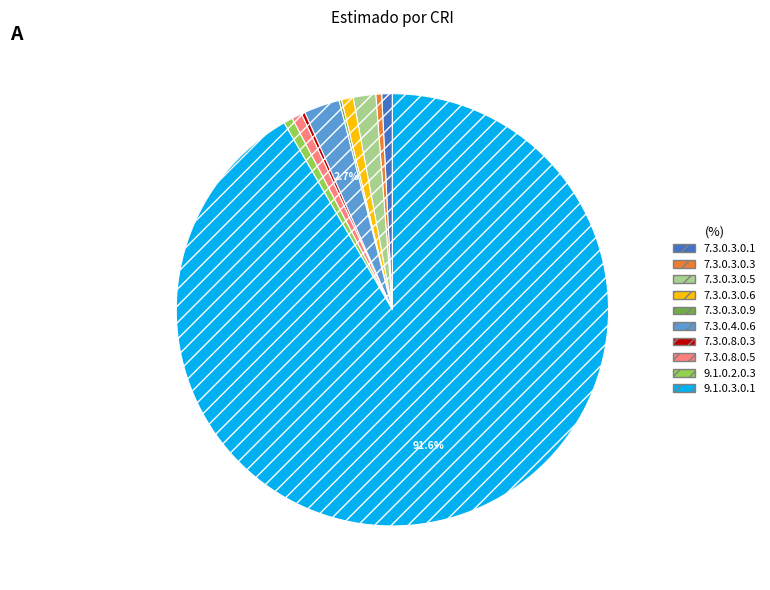

To the nearest percent, what percentage of the pie is 7.3.0.4.0.6?

3%